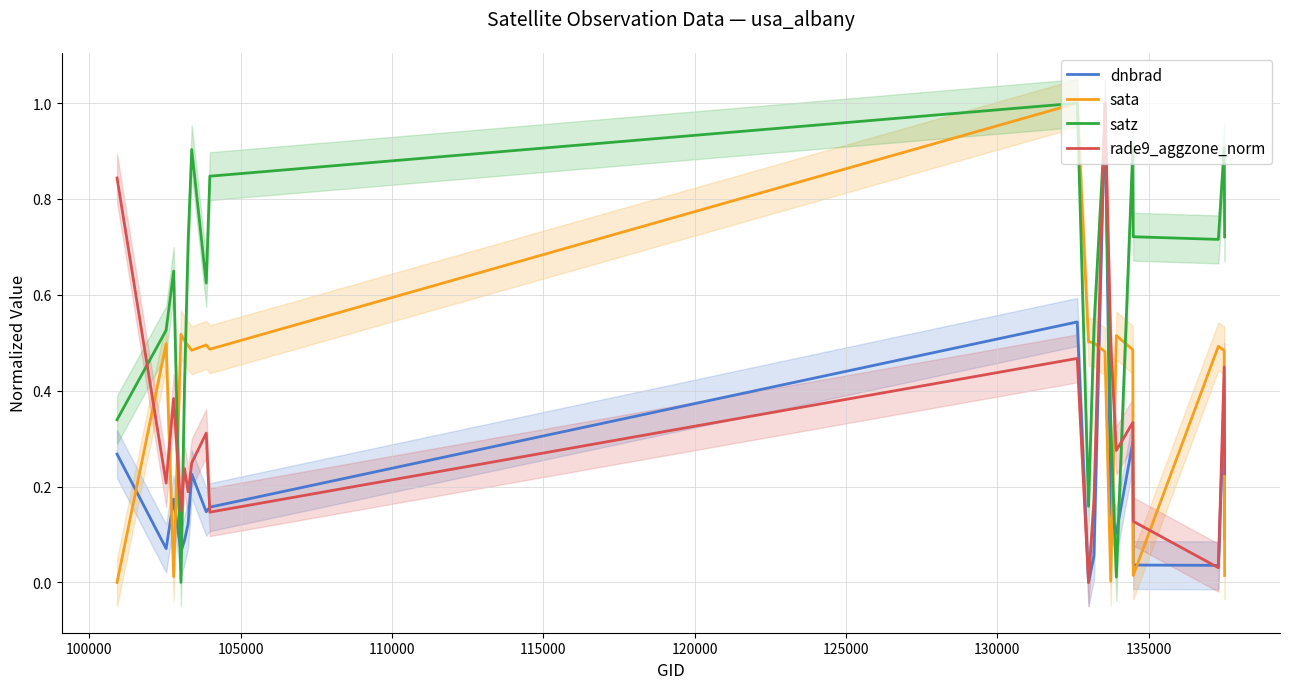

Reading left to right, transcribe all the data shown in this chart.

dnbrad: 0.3	0.1	0.2	0.1	0.1	0.1	0.2	0.1	0.2	0.5	0.0	0.1	1.0	0.1	0.1	0.3	0.0	0.0	0.4	0.1
sata: 0.0	0.5	0.0	0.5	0.5	0.5	0.5	0.5	0.5	1.0	0.5	0.5	0.5	0.0	0.5	0.5	0.0	0.5	0.5	0.0
satz: 0.3	0.5	0.6	0.0	0.4	0.7	0.9	0.6	0.8	1.0	0.2	0.5	1.0	0.3	0.0	0.9	0.7	0.7	0.9	0.7
rade9_aggzone_norm: 0.8	0.2	0.4	0.1	0.2	0.2	0.2	0.3	0.1	0.5	0.0	0.2	1.0	0.5	0.3	0.3	0.1	0.0	0.4	0.2